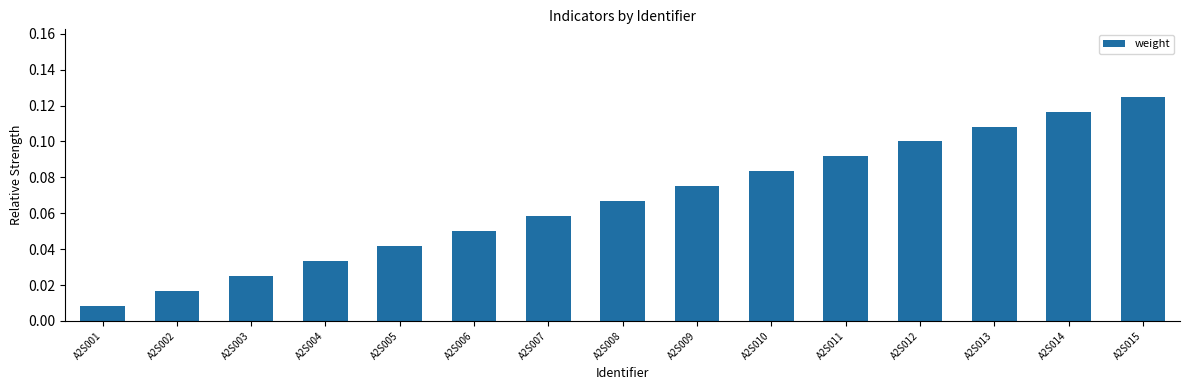

What is the sum of all values?

1.0